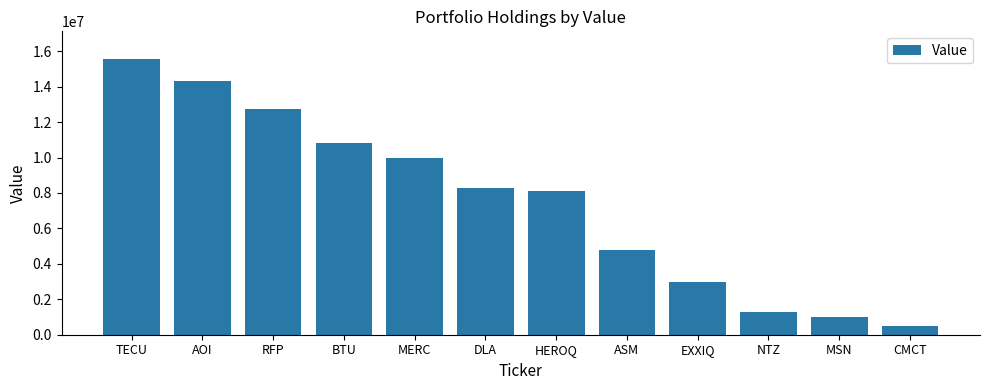

What position from the right is ASM?

5